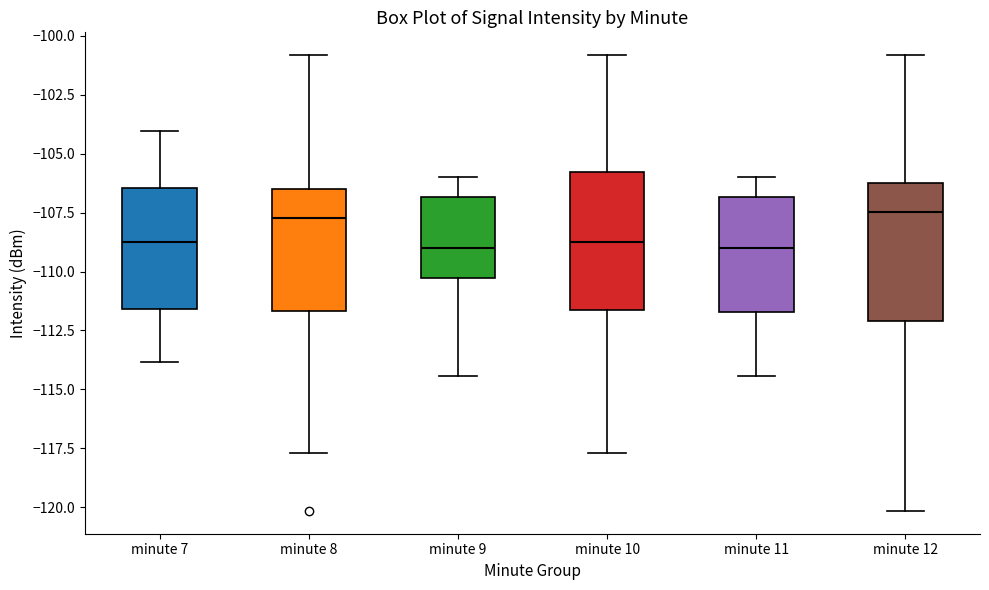

Where is the lower edge of the box for minute 9 on the y-axis? The values are not printed on the chart, so give them approximately, as read against the axis.

-110.5